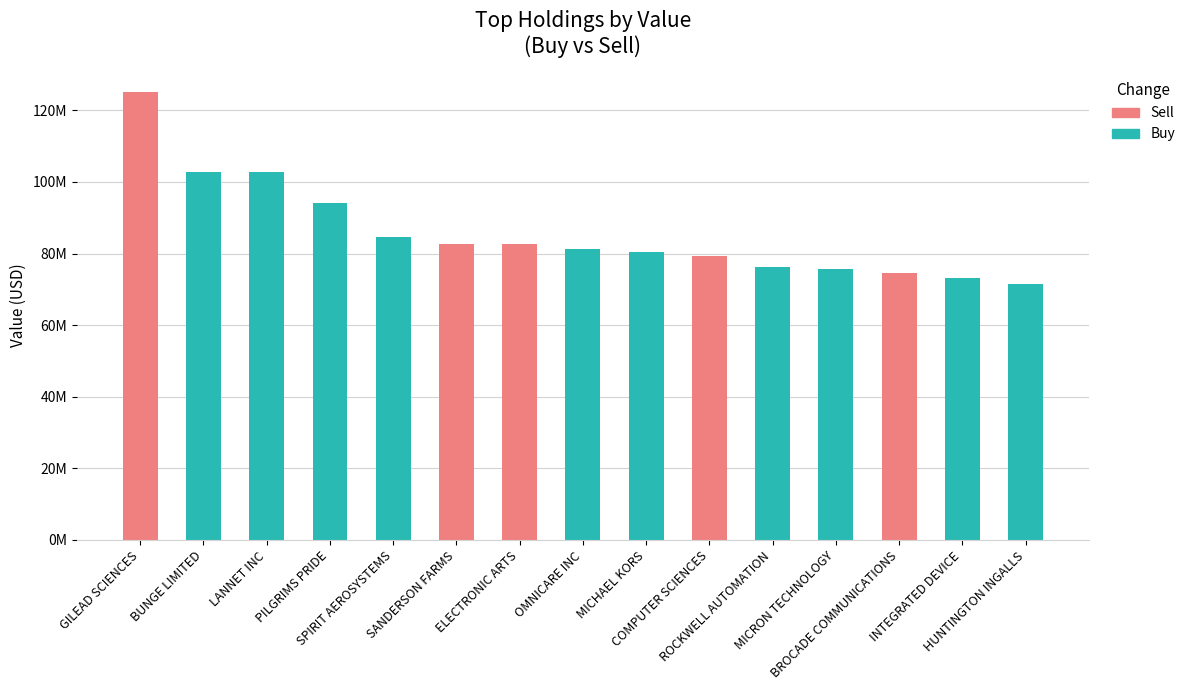

At which label is Buy closest to 51387000?

HUNTINGTON INGALLS